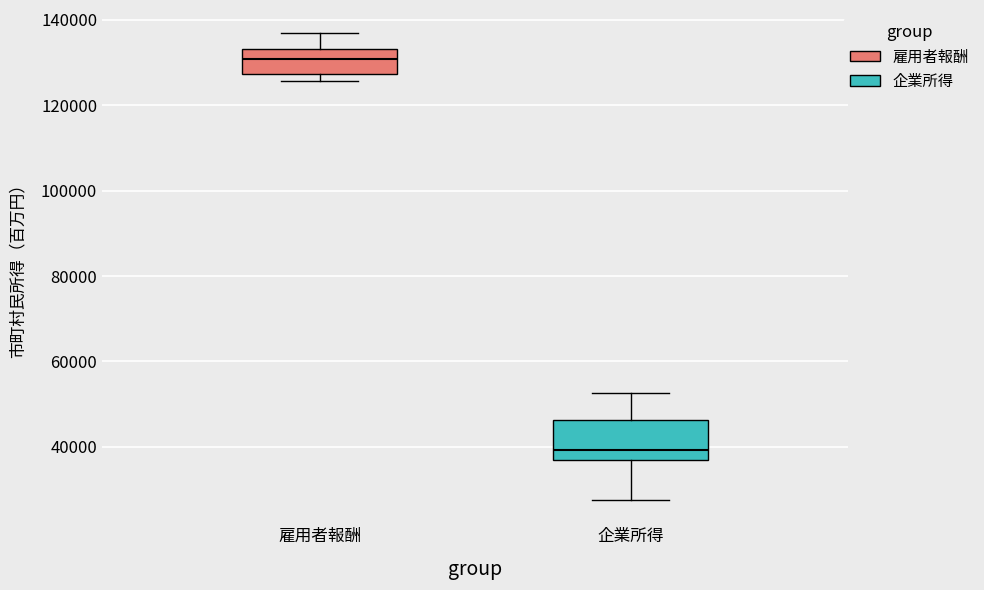

Reading left to right, read every box against the y-axis: the position of its median line, the range the box covers, and the ends of its whiskers. The values are not printed on the chart, so give them approximately, as read against the axis.

雇用者報酬: median 130000, box 128000 to 134000, whiskers 126000 to 136000
企業所得: median 40000, box 38000 to 46000, whiskers 28000 to 52000